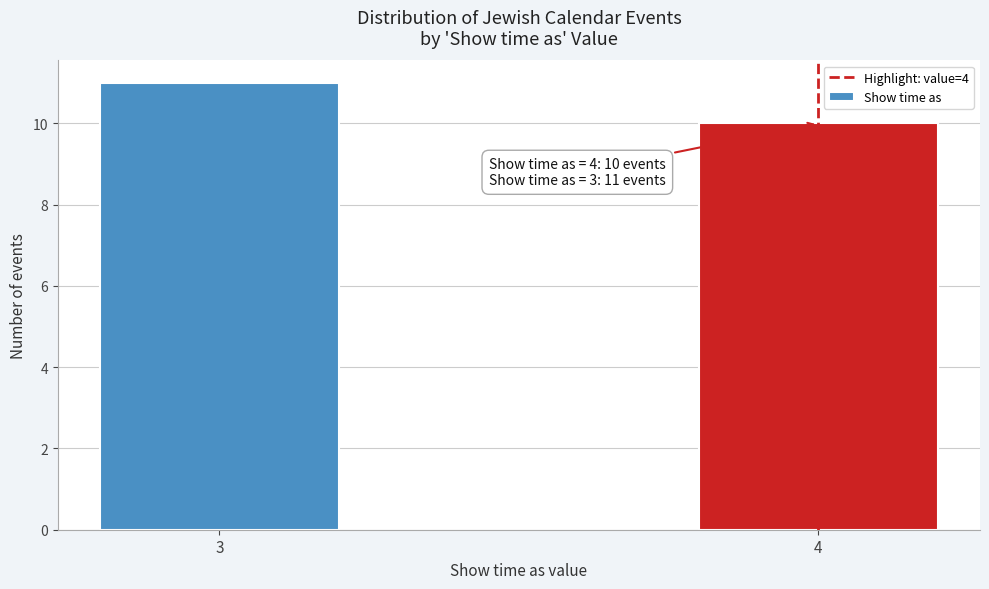

Reading left to right, extract all data points from this chart.

3=11	4=10